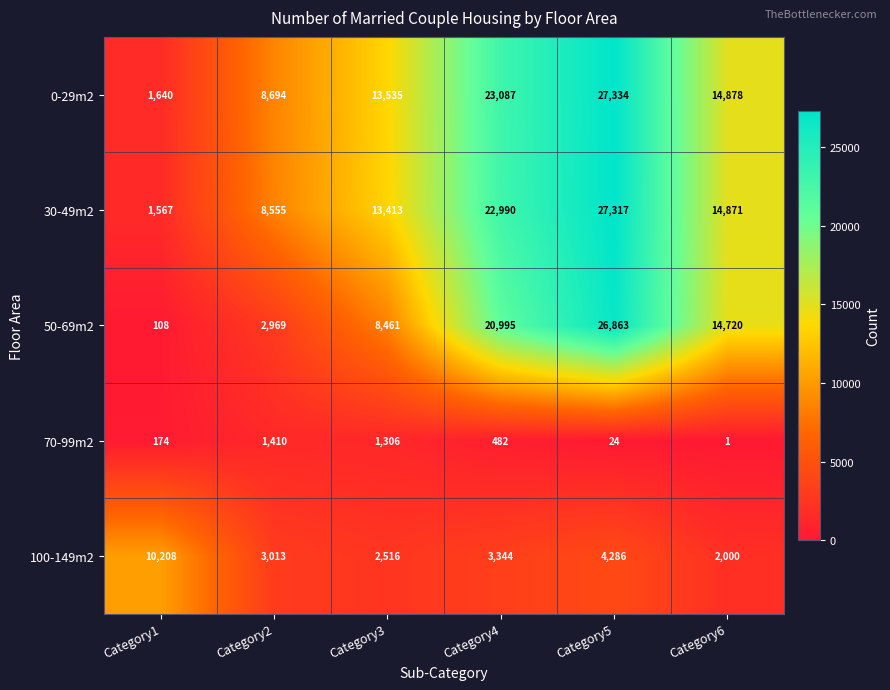

Which series has the largest total across all categories?

0-29m2